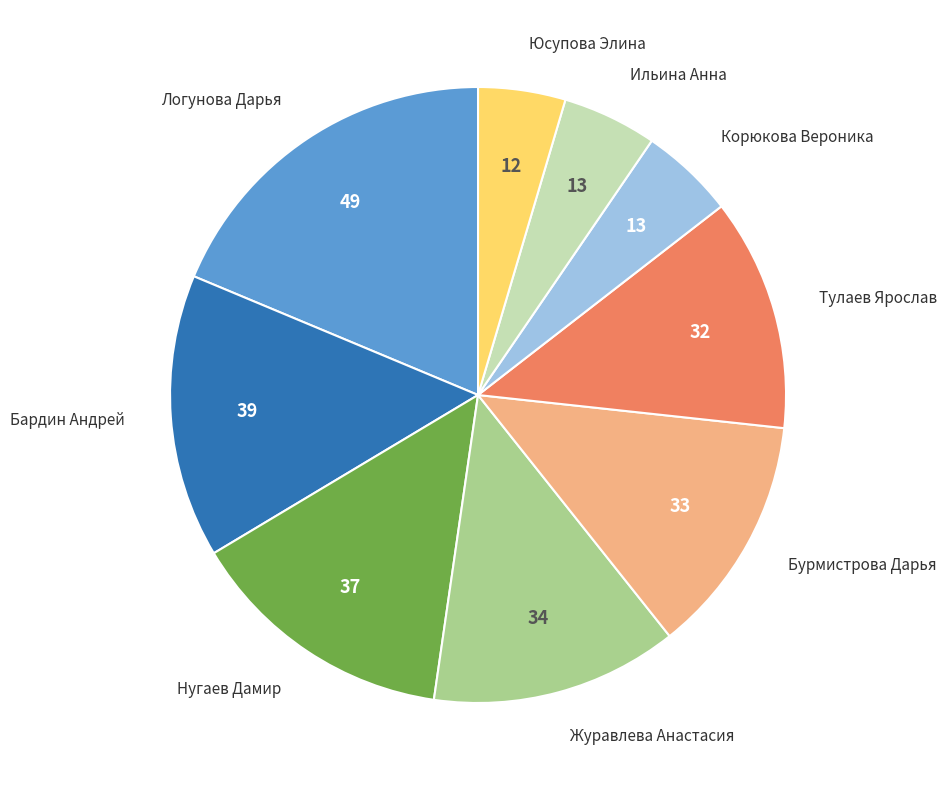

Does any single category account for the majority?

No